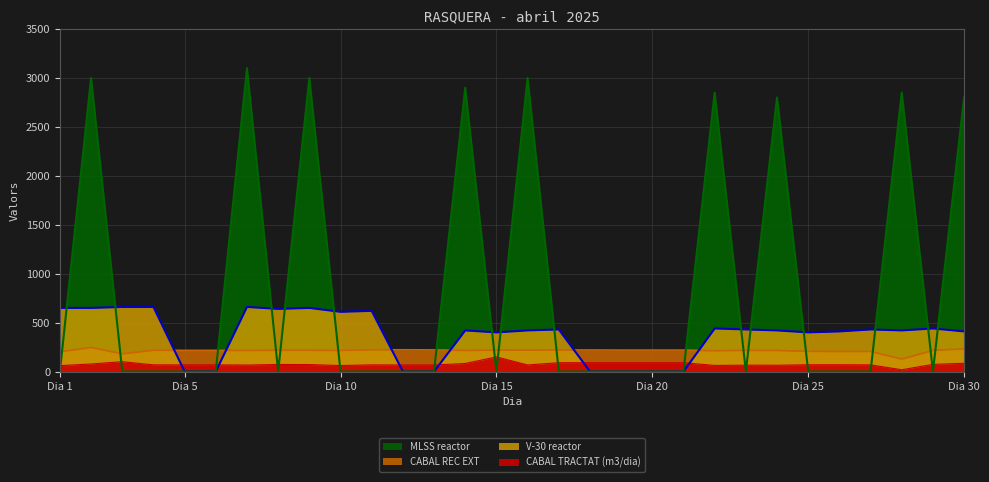

What is the average value of the V-30 reactor series?

376